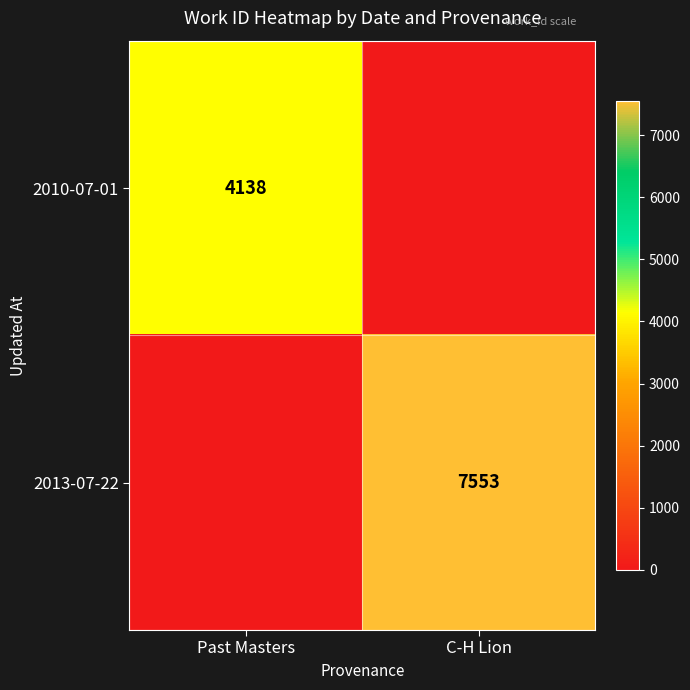

The value of 2013-07-22 at C-H Lion is 7553. True or false?

True